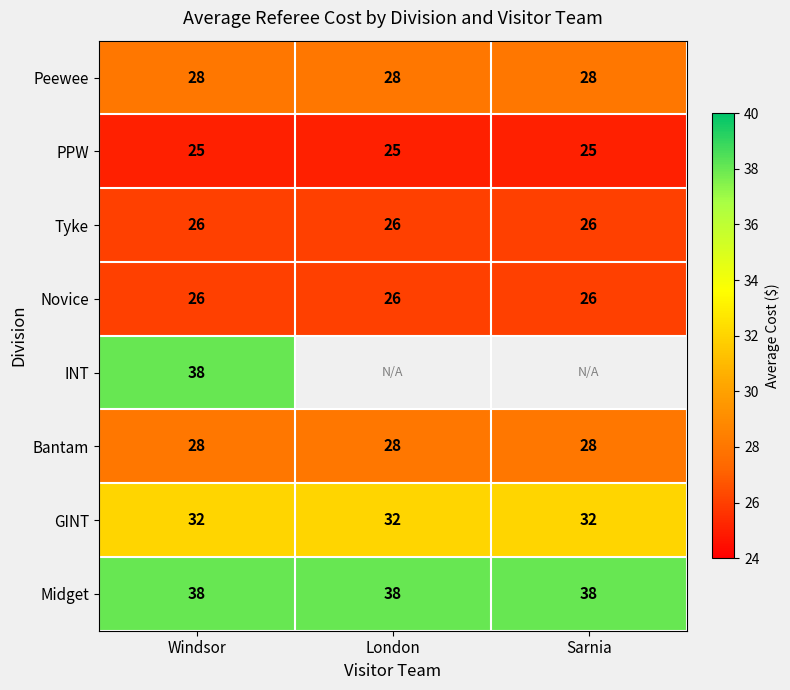

What is the spread (max minus min) of values at London?

13.0